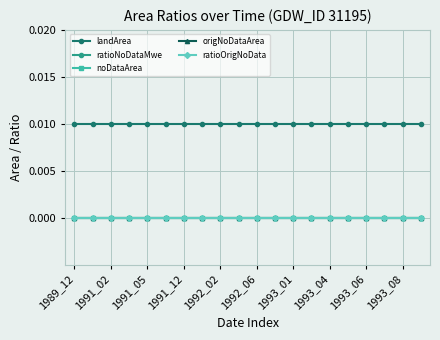

Where is origNoDataArea nearest to the value 0?

1989_12